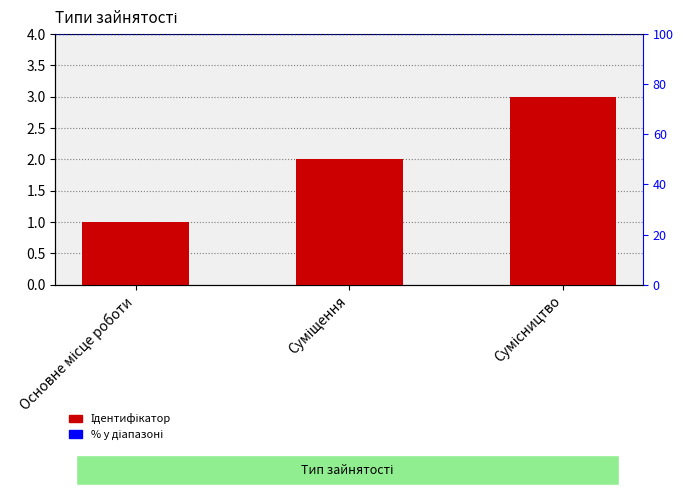

Reading left to right, list all the values displayed in this chart.

Основне місце роботи=1	Суміщення=2	Сумісництво=3